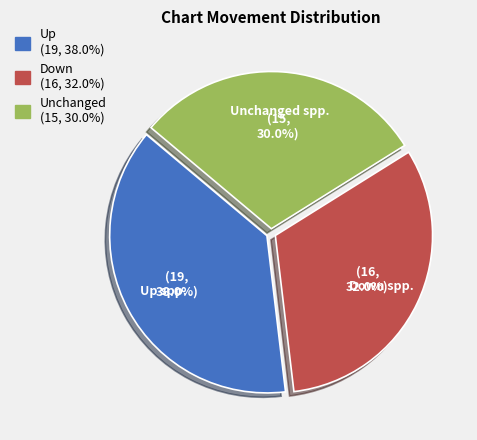

How many slices are in this pie chart?

3